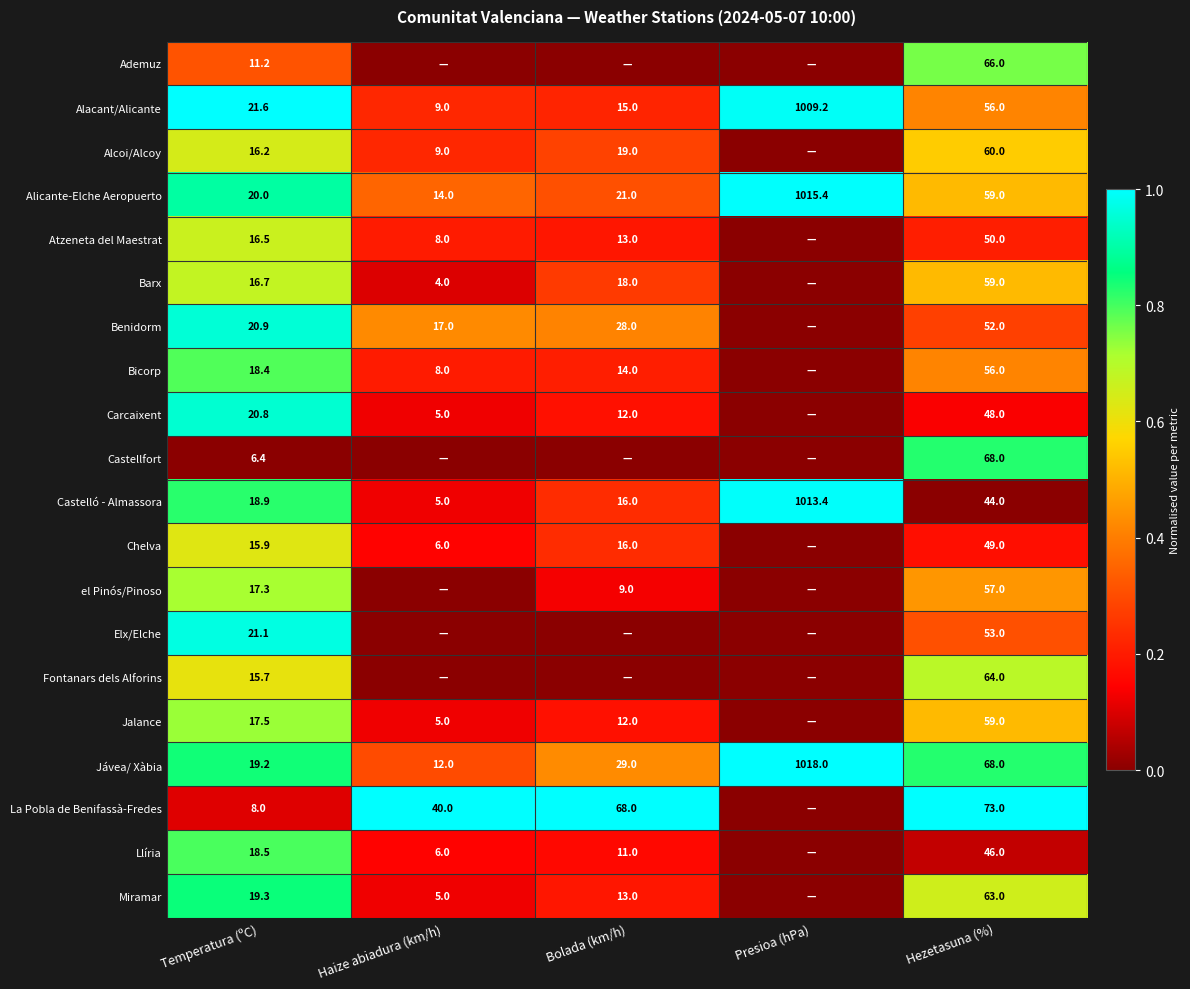

At how many categories does at least one series exceed 0?

5